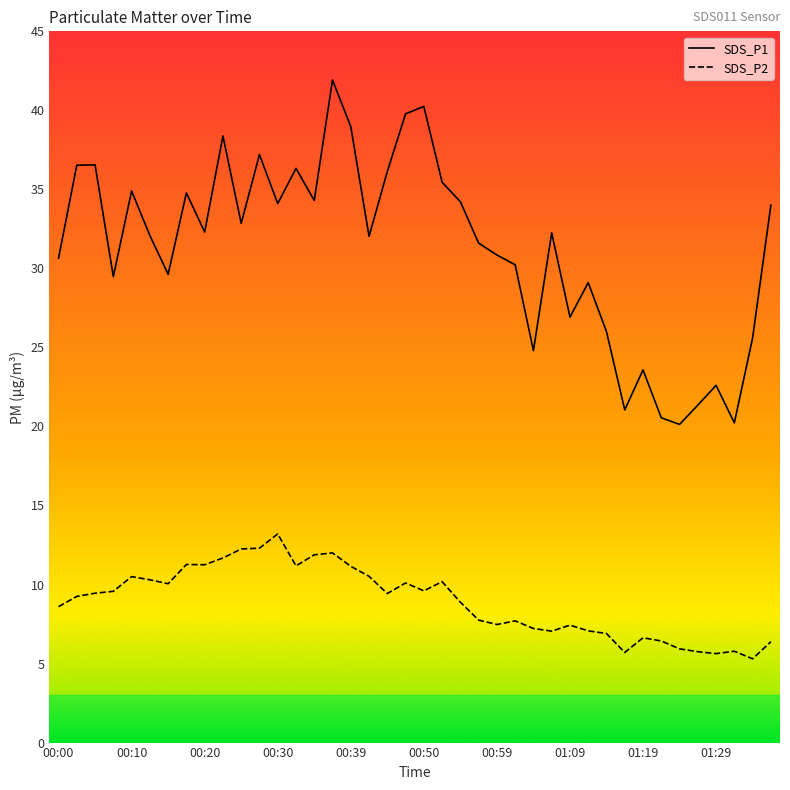

List the series in order of their overall mean, highest first.

SDS_P1, SDS_P2